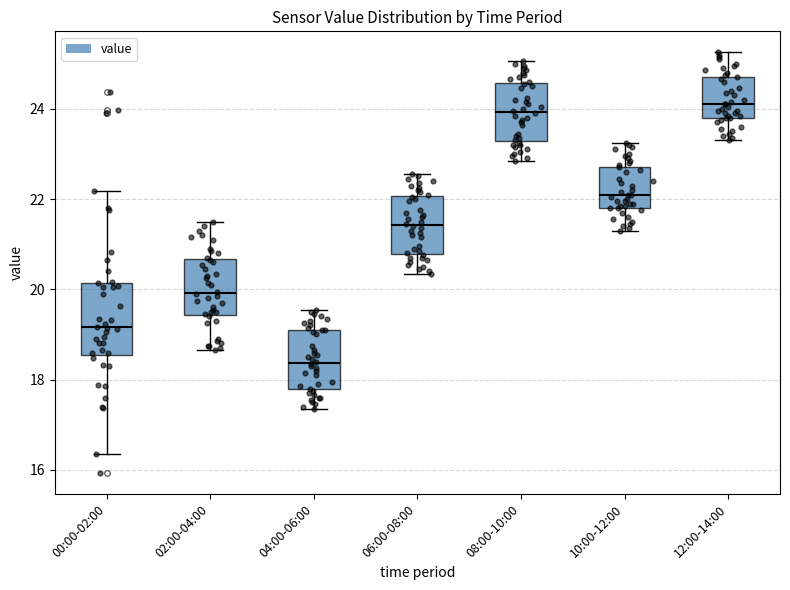

Reading left to right, transcribe this box plot: for each box, give where its median line is, the range the box spans, and where its two whiskers end, as read against the y-axis. The values are not printed on the chart, so give them approximately, as read against the axis.

00:00-02:00: median 19.2, box 18.6 to 20.2, whiskers 16.4 to 22.2
02:00-04:00: median 20.0, box 19.4 to 20.6, whiskers 18.6 to 21.6
04:00-06:00: median 18.4, box 17.8 to 19.2, whiskers 17.4 to 19.6
06:00-08:00: median 21.4, box 20.8 to 22.0, whiskers 20.4 to 22.6
08:00-10:00: median 24.0, box 23.2 to 24.6, whiskers 22.8 to 25.0
10:00-12:00: median 22.2, box 21.8 to 22.8, whiskers 21.4 to 23.2
12:00-14:00: median 24.2, box 23.8 to 24.8, whiskers 23.4 to 25.2